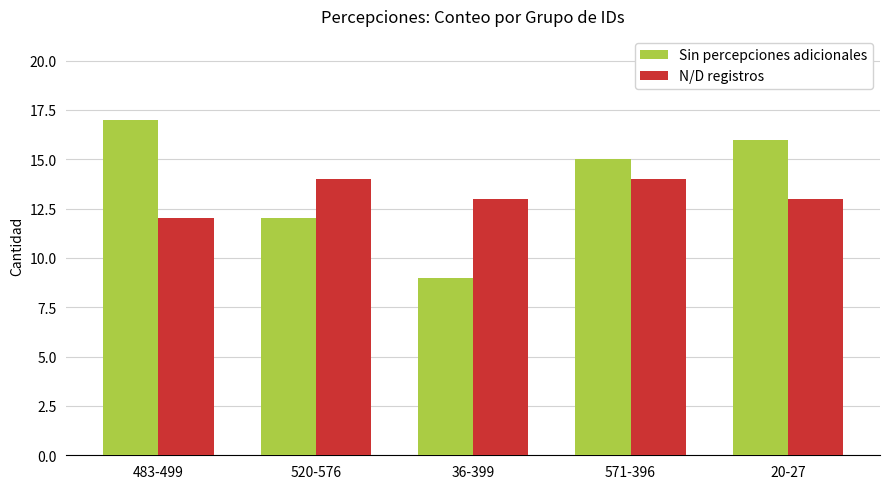

What is the sum of the N/D registros values at 36-399 and 520-576?

27